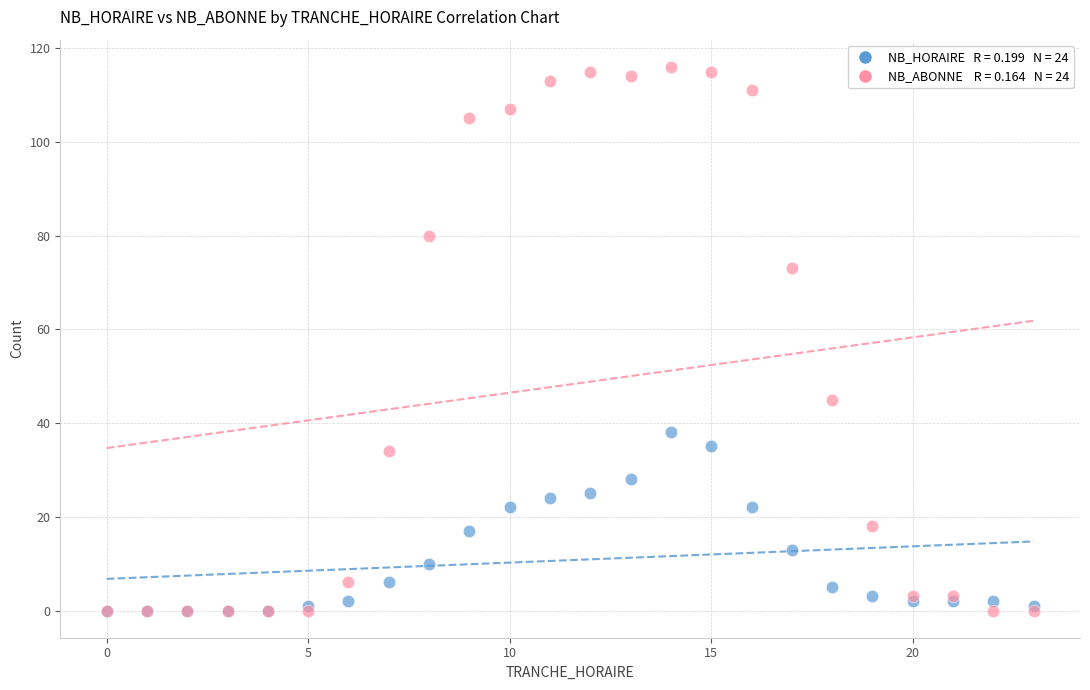

Across all series, what Y value is closest to 58?

45